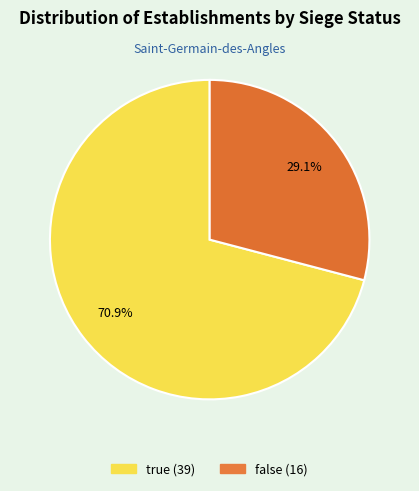

Which category accounts for the majority?

true